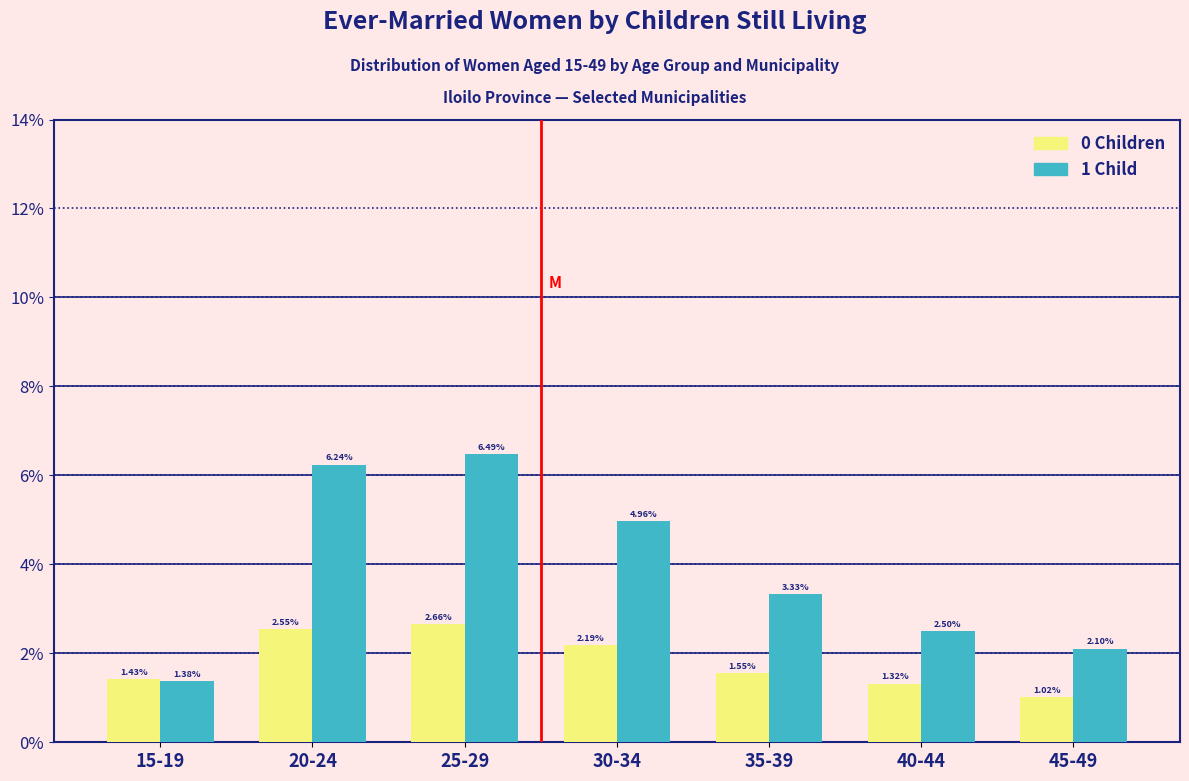

Which series has the widest spread of values?

1 Child